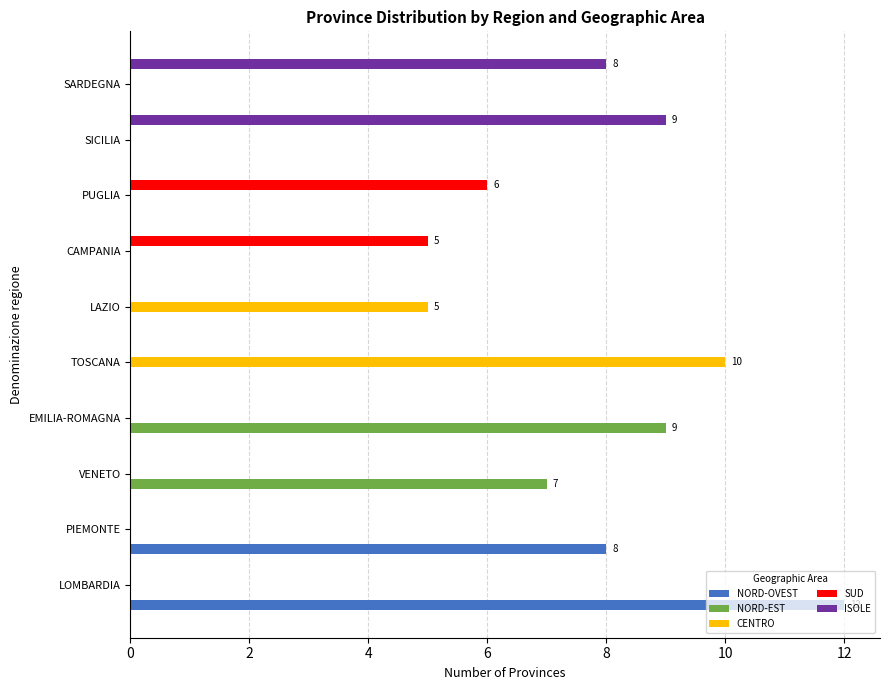

Which series changed the most between VENETO and LAZIO?

NORD-EST